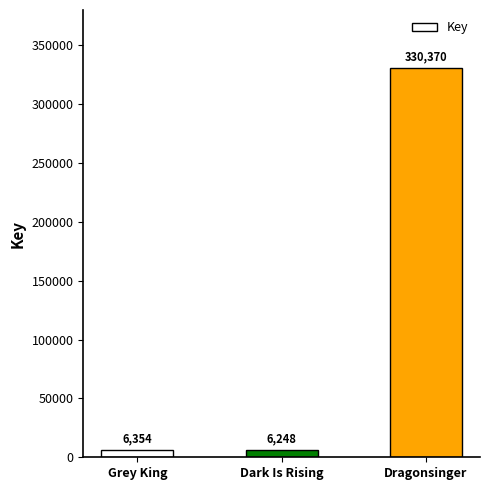

What is the difference between the second highest and minimum values?

106